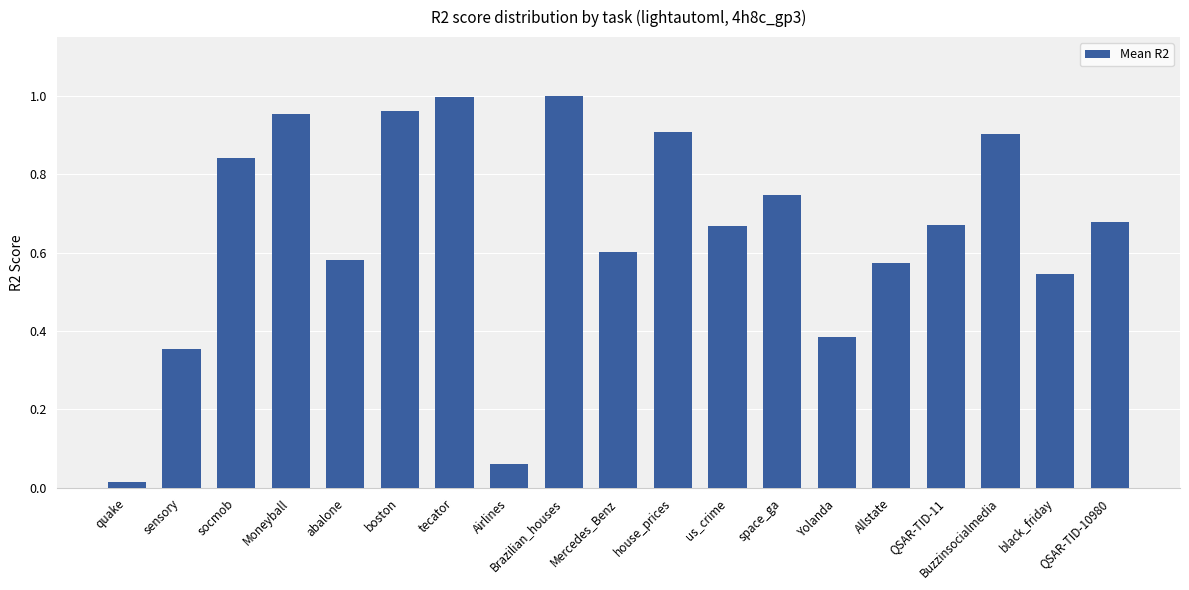

What is the change in value from space_ga to black_friday?

-0.2